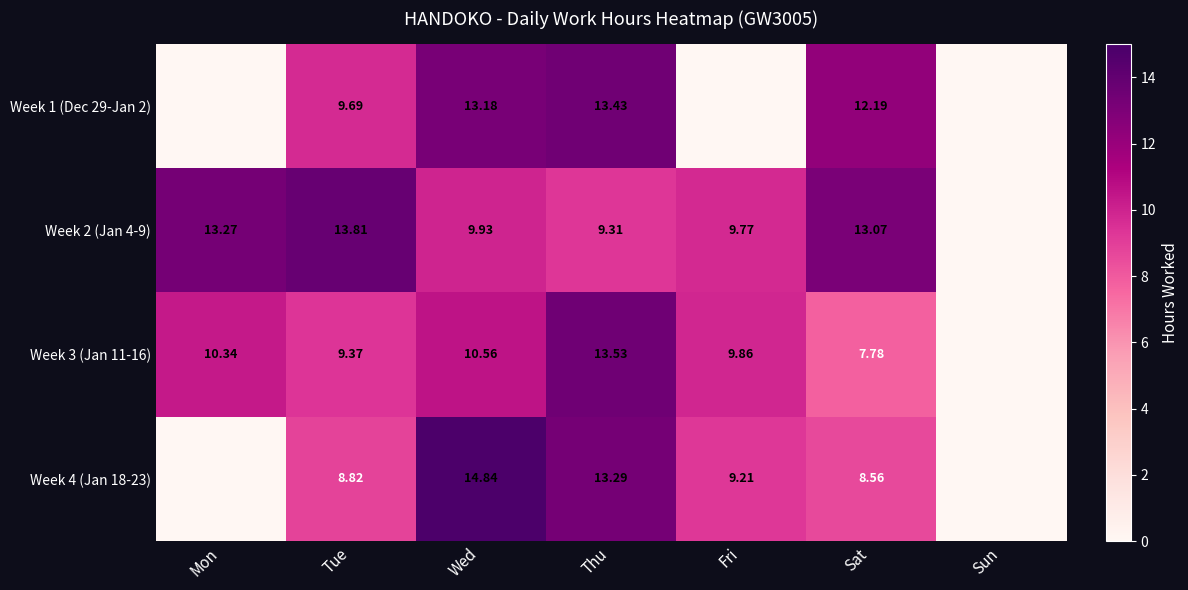

What is the spread (max minus min) of values at Sat?

5.3